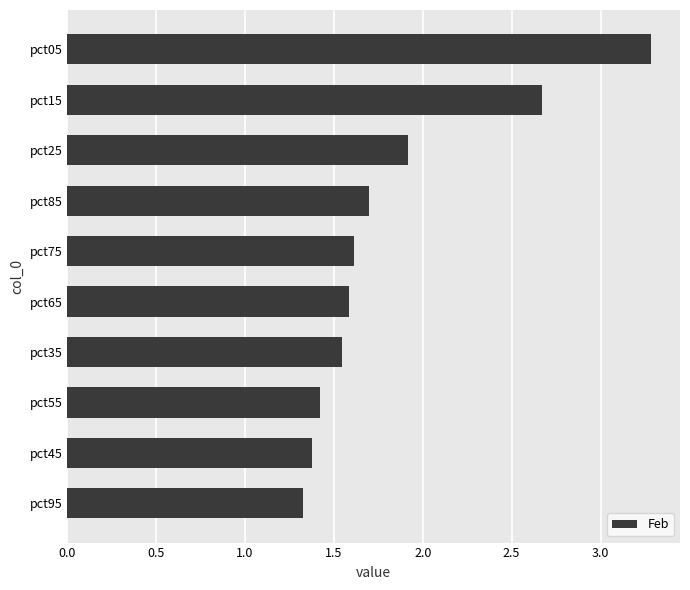

What is the value of the 2nd bar from the top?

2.7